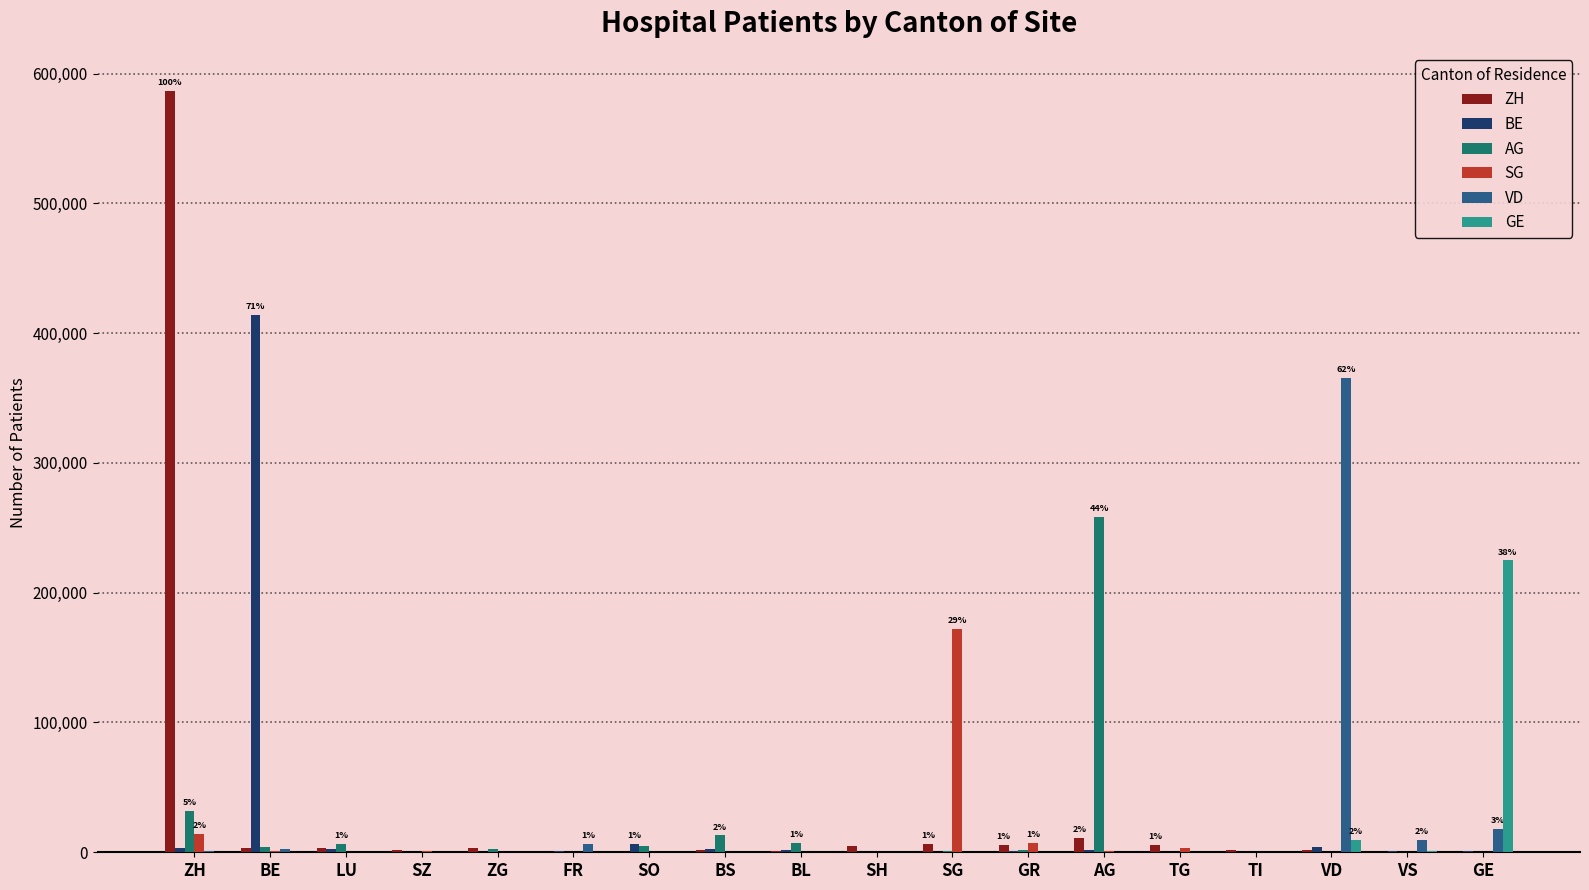

What is the difference between the SG values at GR and ZG?

7157